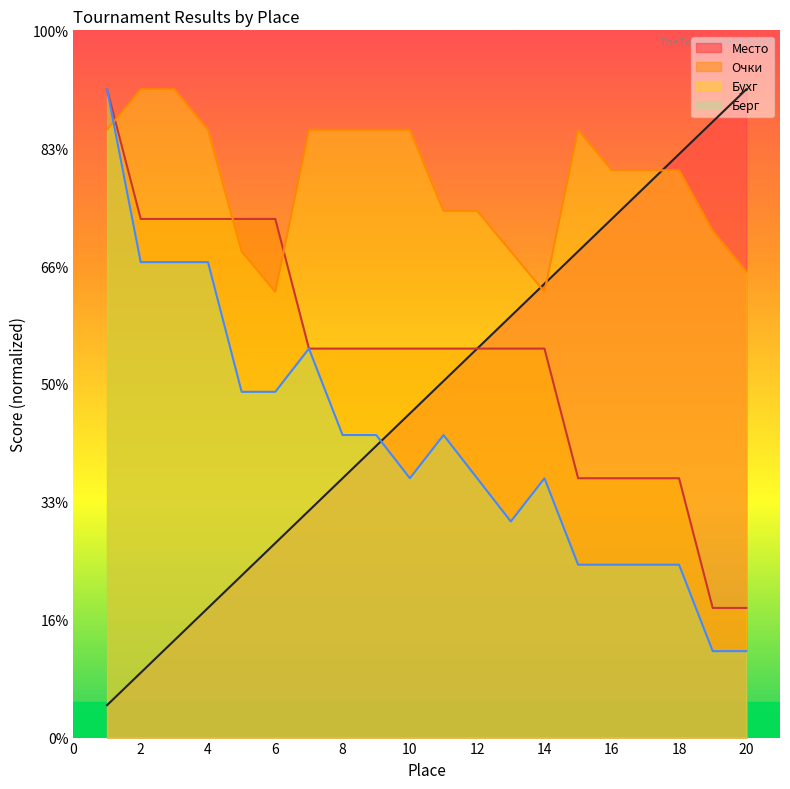

Reading left to right, extract all data points from this chart.

Место: 0.3	0.6	0.8	1.1	1.4	1.6	1.9	2.2	2.5	2.8	3.0	3.3	3.6	3.8	4.1	4.4	4.7	5.0	5.2	5.5
Очки: 5.5	4.4	4.4	4.4	4.4	4.4	3.3	3.3	3.3	3.3	3.3	3.3	3.3	3.3	2.2	2.2	2.2	2.2	1.1	1.1
Бухг: 5.2	5.5	5.5	5.2	4.1	3.8	5.2	5.2	5.2	5.2	4.5	4.5	4.1	3.8	5.2	4.8	4.8	4.8	4.3	4.0
Берг: 5.5	4.0	4.0	4.0	2.9	2.9	3.3	2.6	2.6	2.2	2.6	2.2	1.8	2.2	1.5	1.5	1.5	1.5	0.7	0.7